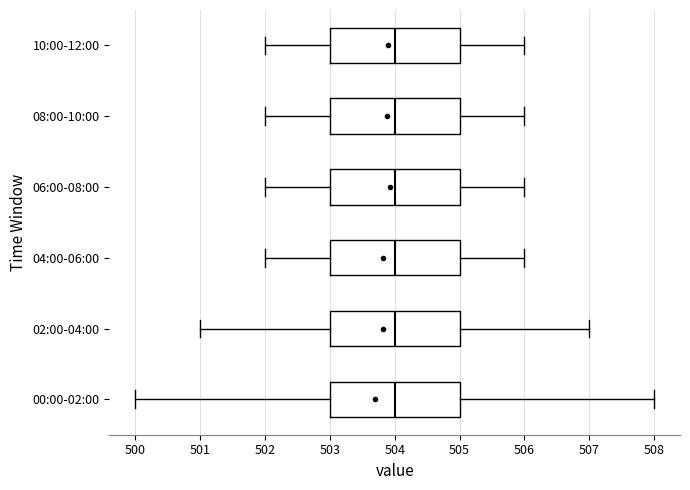

Reading bottom to top, read every box against the x-axis: the position of its median line, the range the box covers, and the ends of its whiskers. The values are not printed on the chart, so give them approximately, as read against the axis.

00:00-02:00: median 504, box 503 to 505, whiskers 500 to 508
02:00-04:00: median 504, box 503 to 505, whiskers 501 to 507
04:00-06:00: median 504, box 503 to 505, whiskers 502 to 506
06:00-08:00: median 504, box 503 to 505, whiskers 502 to 506
08:00-10:00: median 504, box 503 to 505, whiskers 502 to 506
10:00-12:00: median 504, box 503 to 505, whiskers 502 to 506